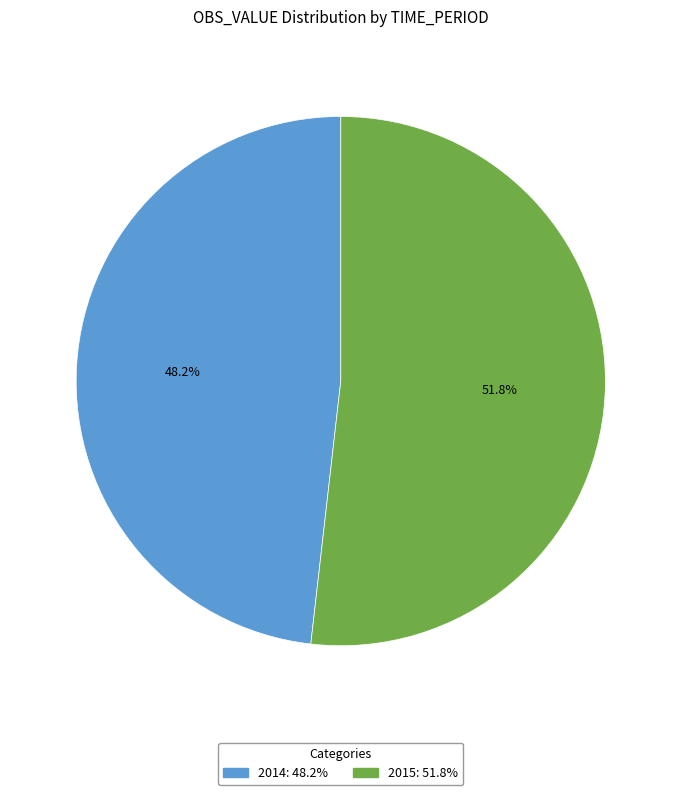

To the nearest percent, what is the difference between the 2015 and 2014 slice percentages?

4%